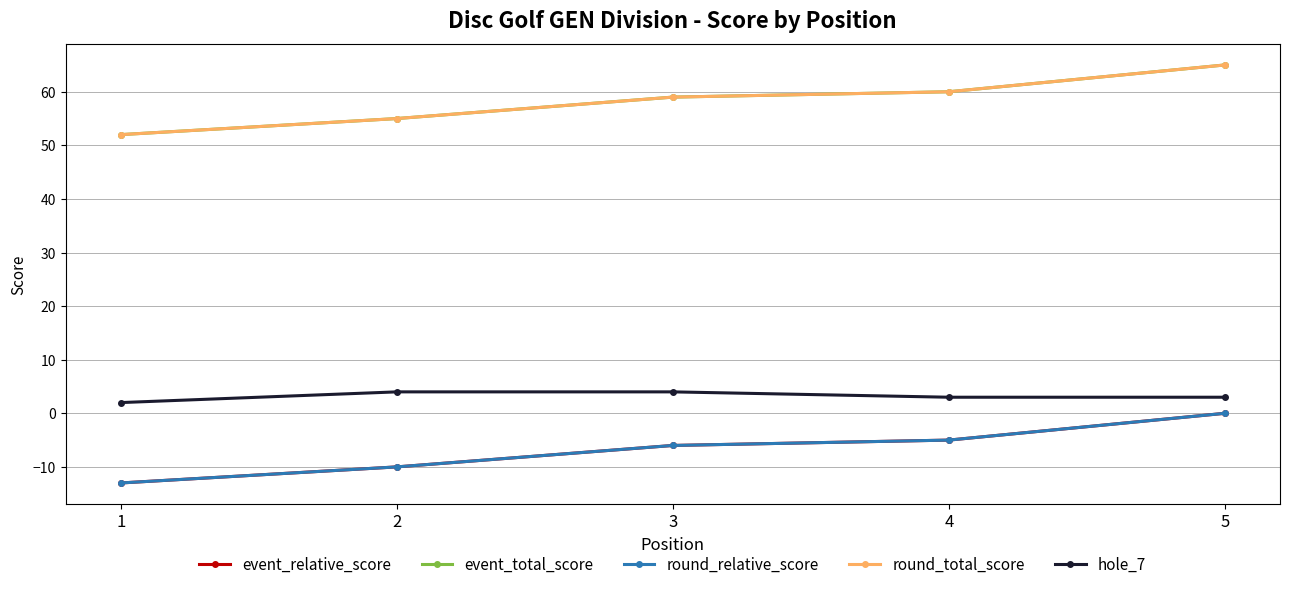

True or false: event_total_score and round_relative_score cross at least once.

False